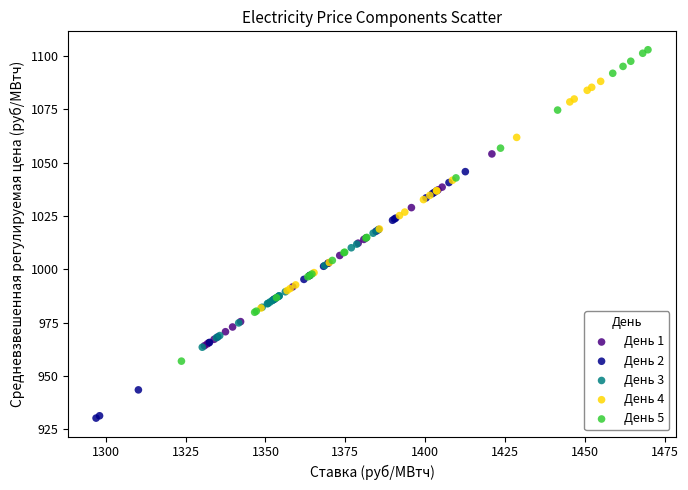

Which series has the widest spread of Y values?

День 5